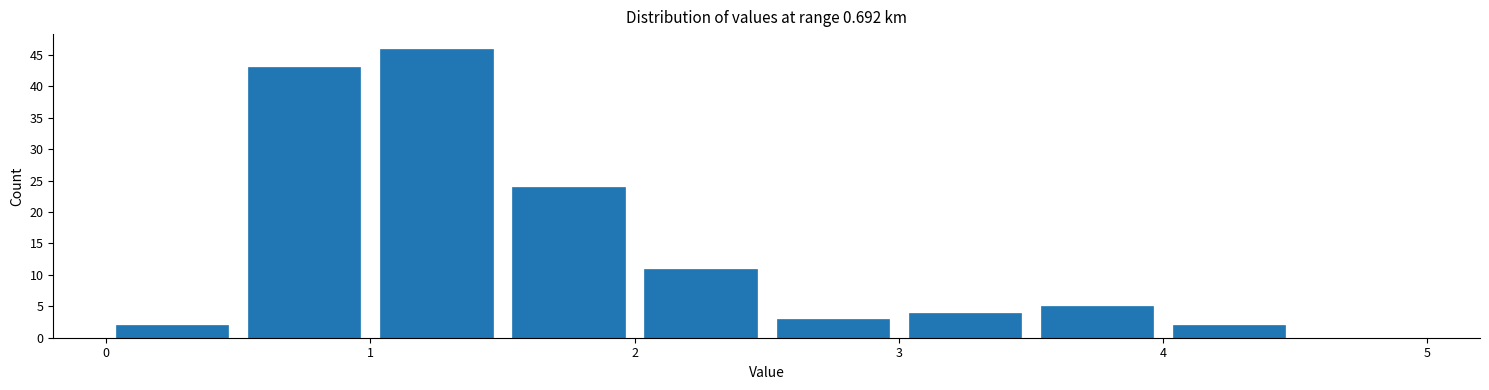

Reading left to right, transcribe this chart: for each bar, give the range it covers on the x-axis and its height. The values are not printed on the chart, so give them approximately, as read against the axis.

0.0 to 0.5: 2
0.5 to 1.0: 43
1.0 to 1.5: 46
1.5 to 2.0: 24
2.0 to 2.5: 11
2.5 to 3.0: 3
3.0 to 3.5: 4
3.5 to 4.0: 5
4.0 to 4.5: 2
4.5 to 5.0: 0